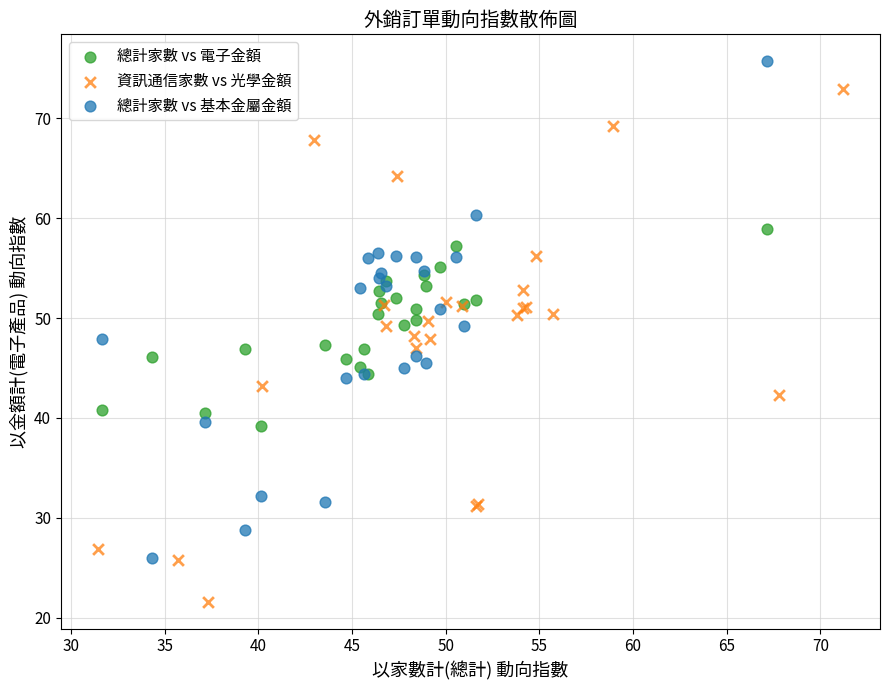

Which series reaches the maximum Y coordinate?

總計家數 vs 基本金屬金額